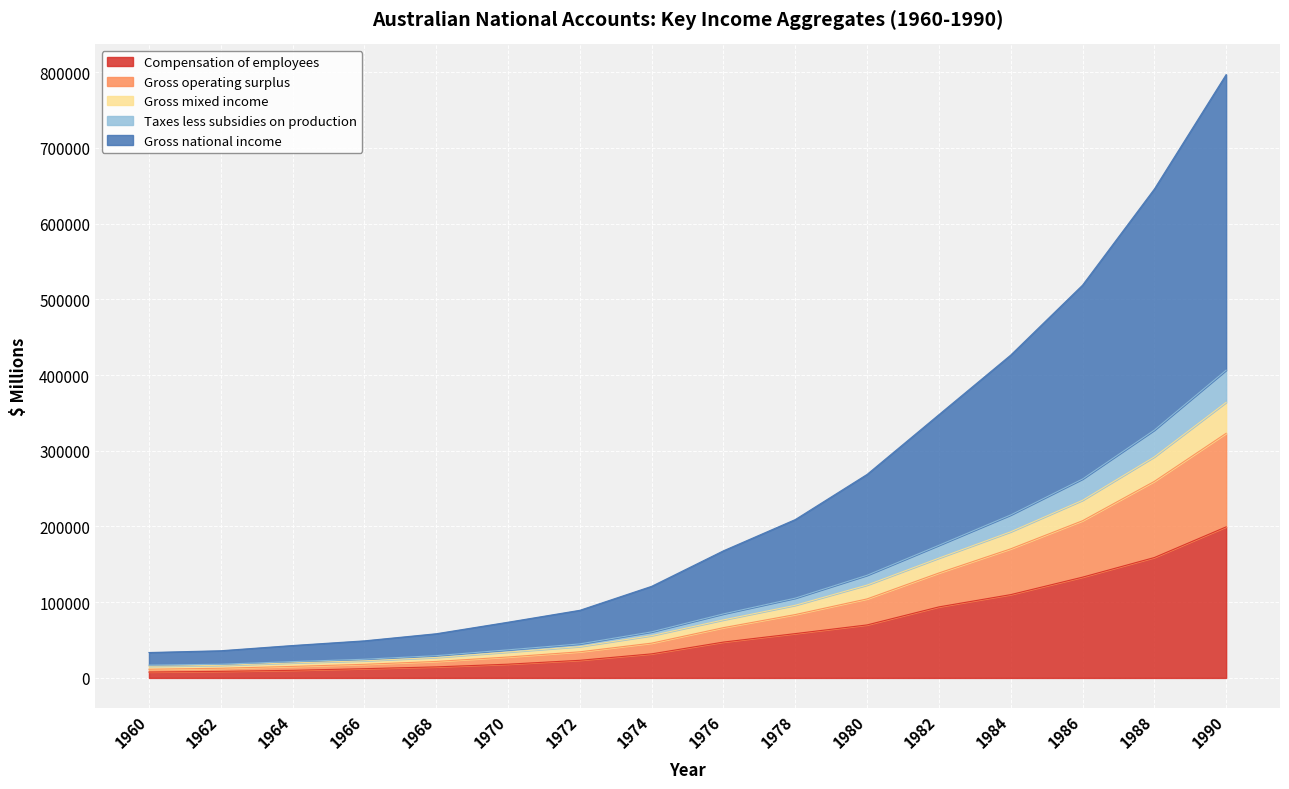

How many values in the Gross national income series exceed 167892?

7